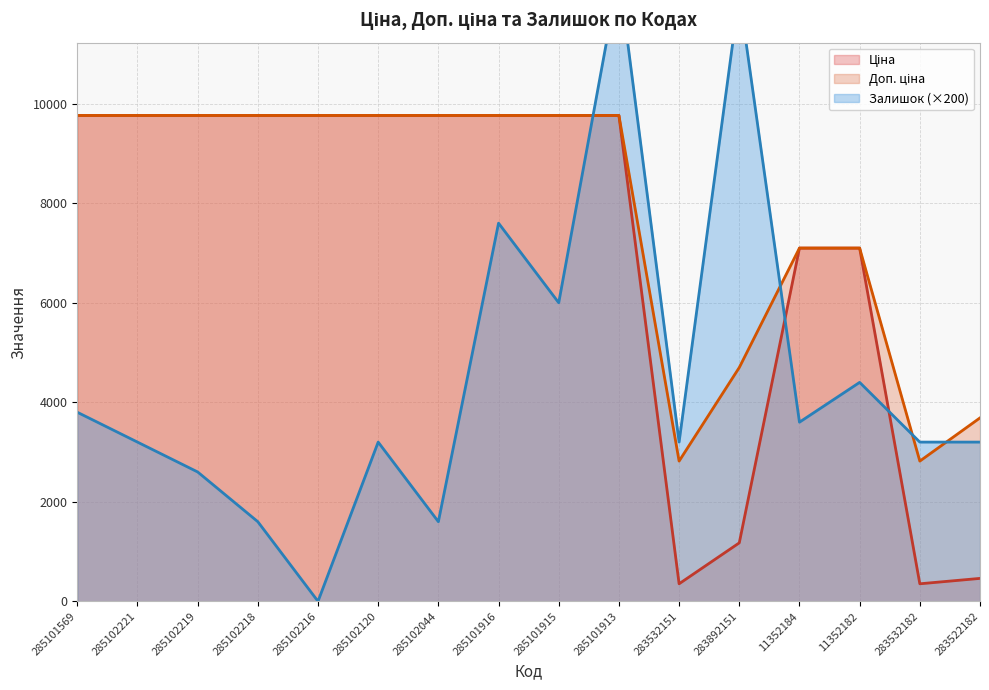

List the series in order of their overall mean, highest first.

Доп. ціна, Ціна, Залишок